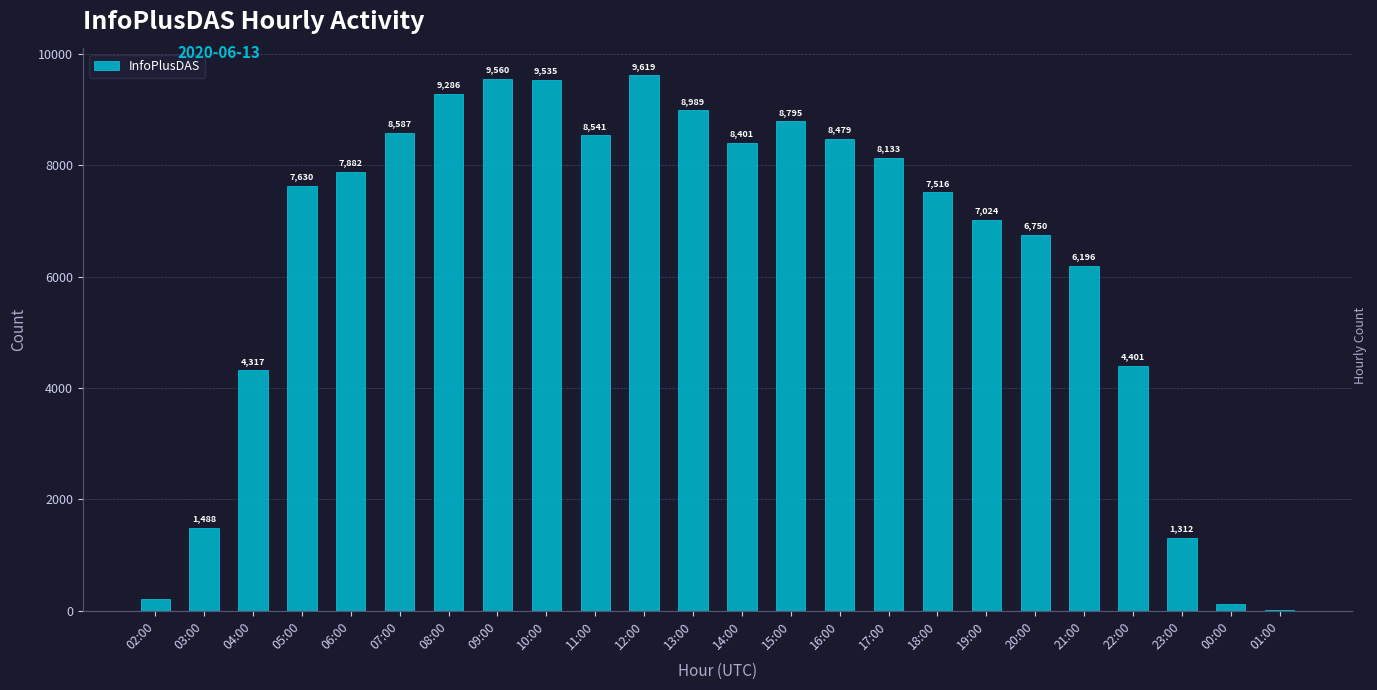

How many distinct data groups are displayed?

1